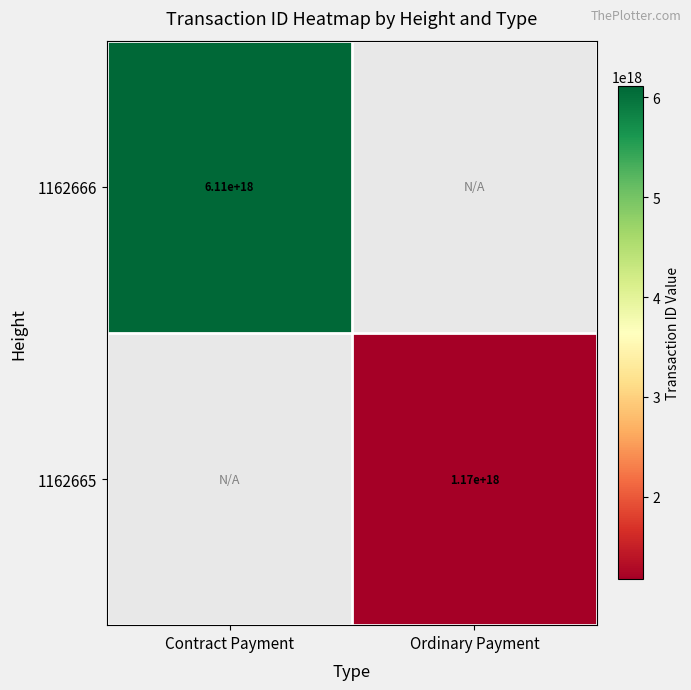

Is it true that 1162666 equals 3257311744096757248.0 at Contract Payment?

False